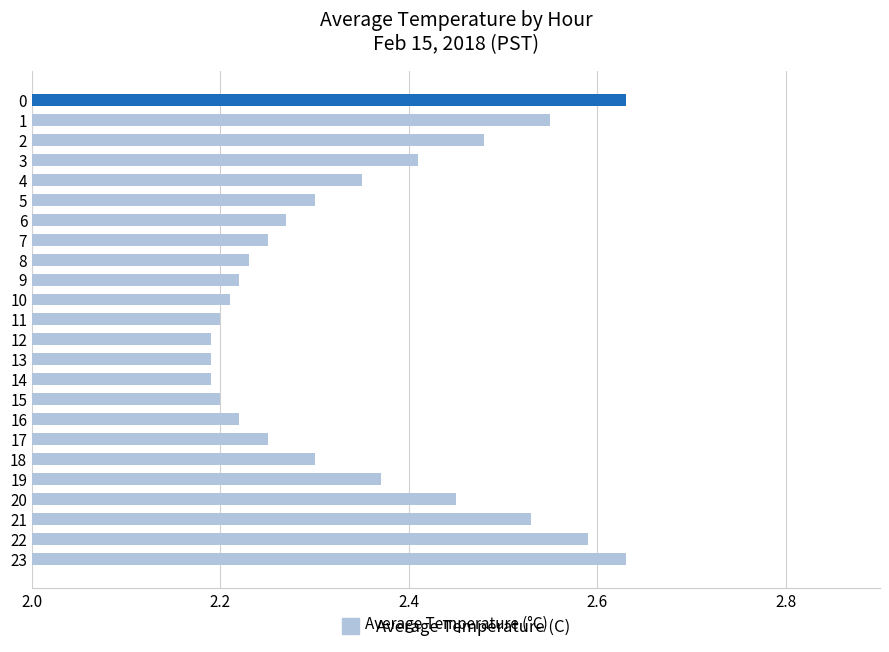

Is it true that the value at 1 is 3.8?

False